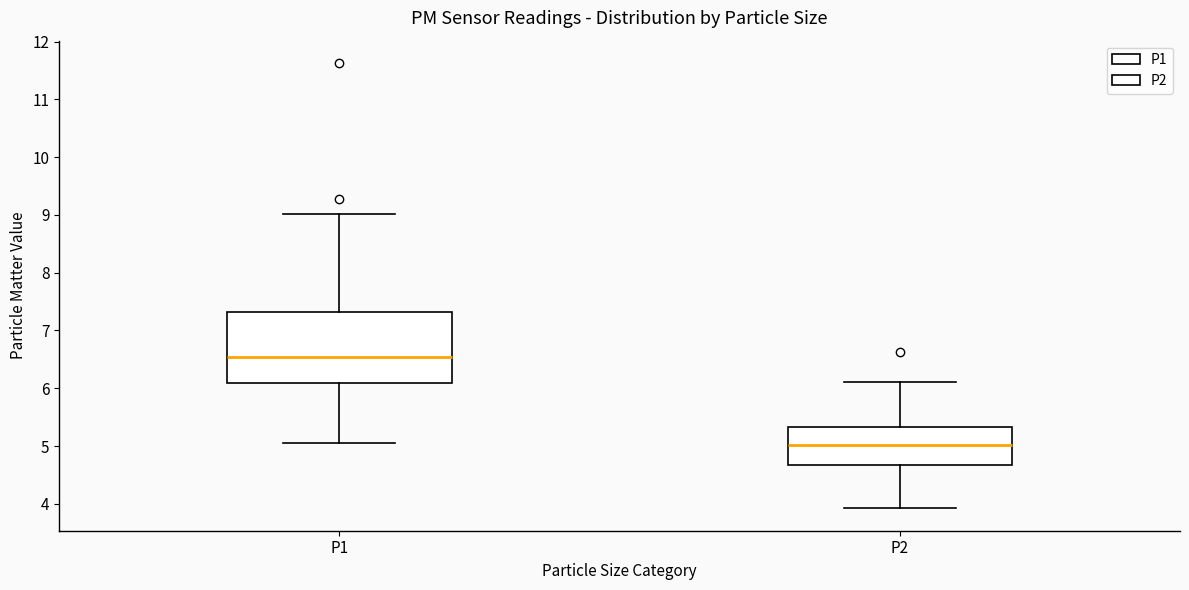

Where is the lower edge of the box for P1 on the y-axis? The values are not printed on the chart, so give them approximately, as read against the axis.

6.1